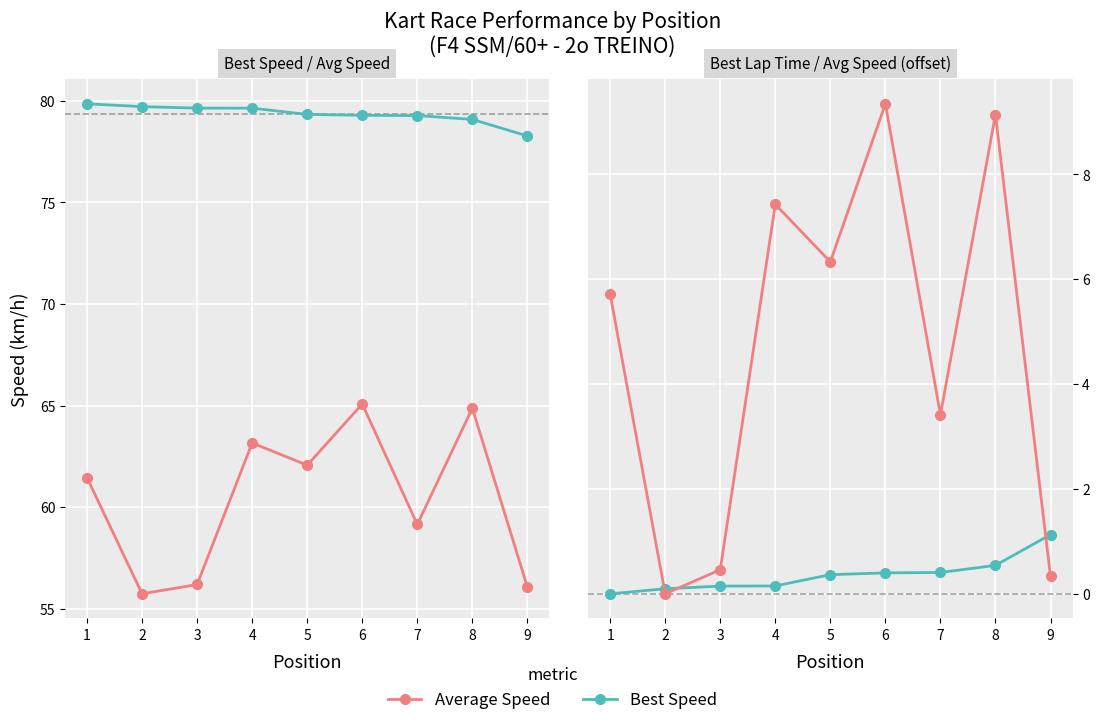

What are all the series names shown in the legend?

Best Speed, Average Speed